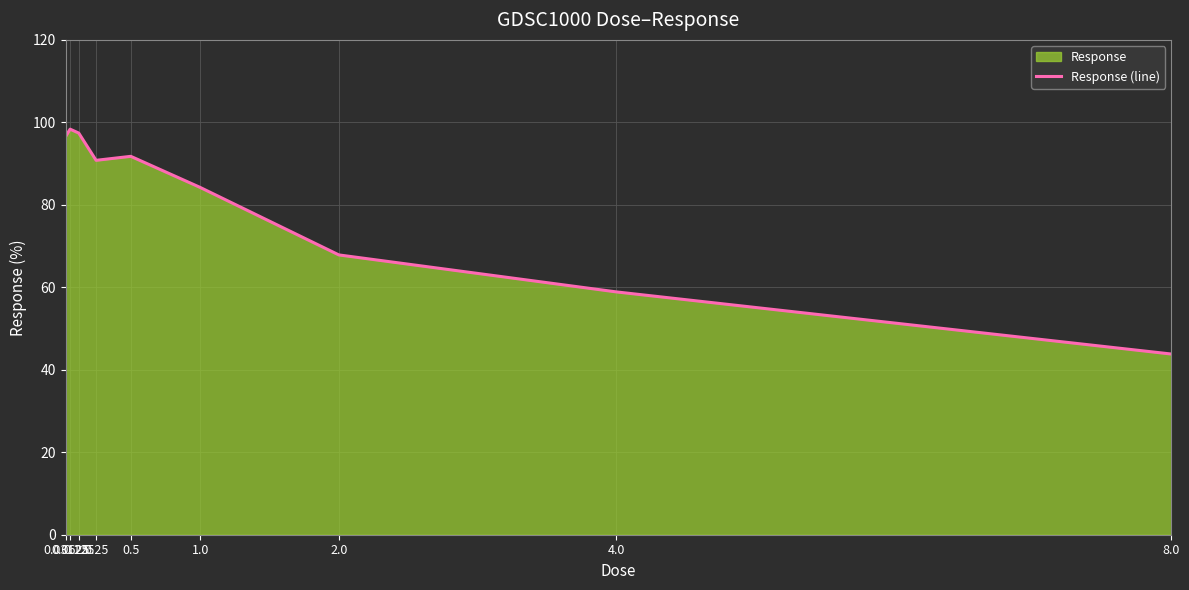

Reading left to right, transcribe all the data shown in this chart.

96.6	98.4	97.4	90.8	91.8	84.2	67.9	58.9	43.8